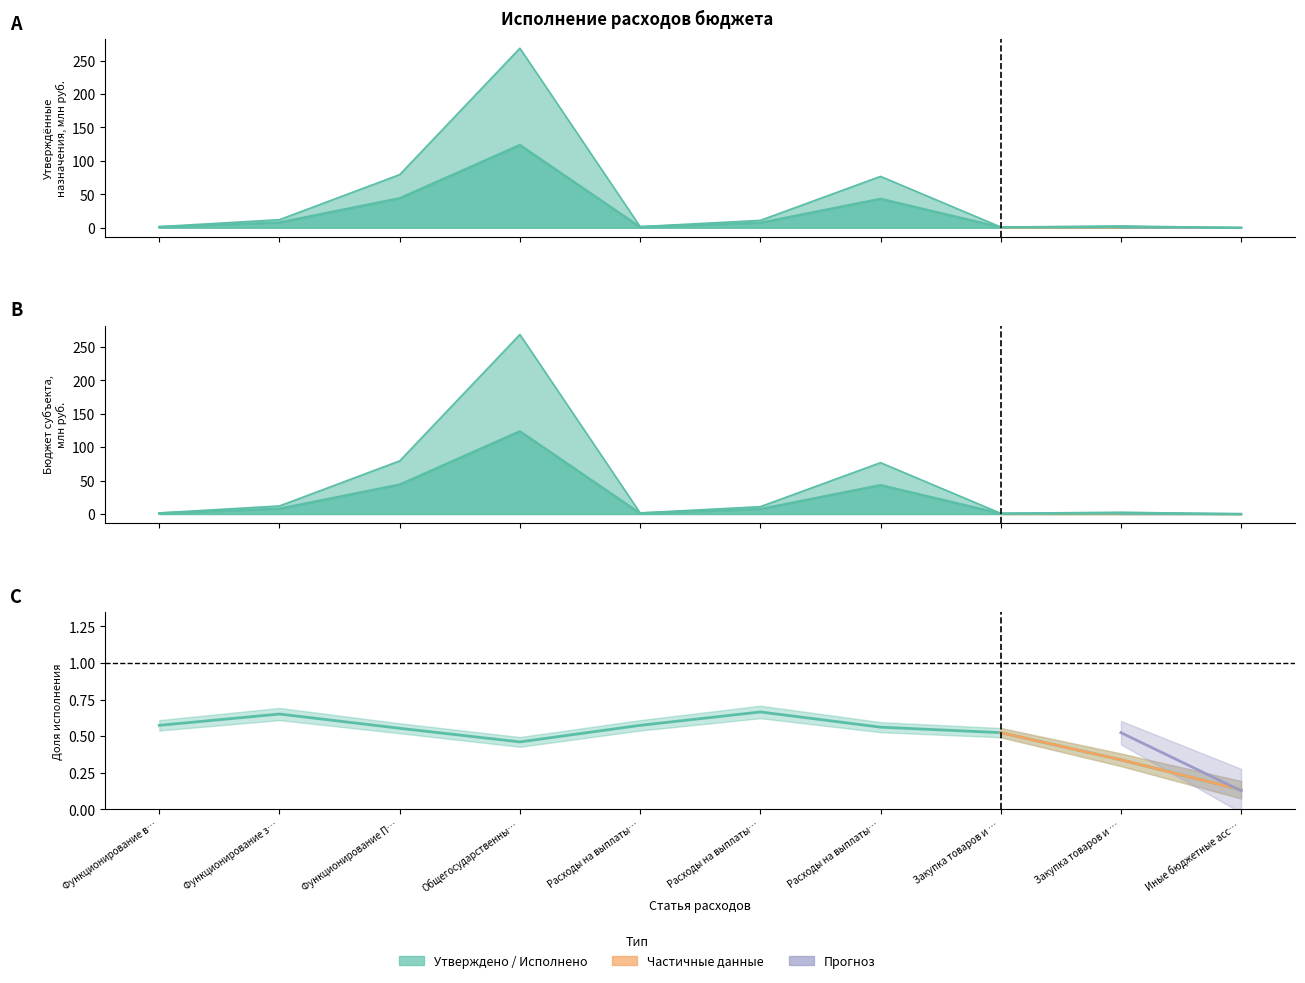

Between Иные бюджетные асс… and Закупка товаров и …, which is larger?

Закупка товаров и …